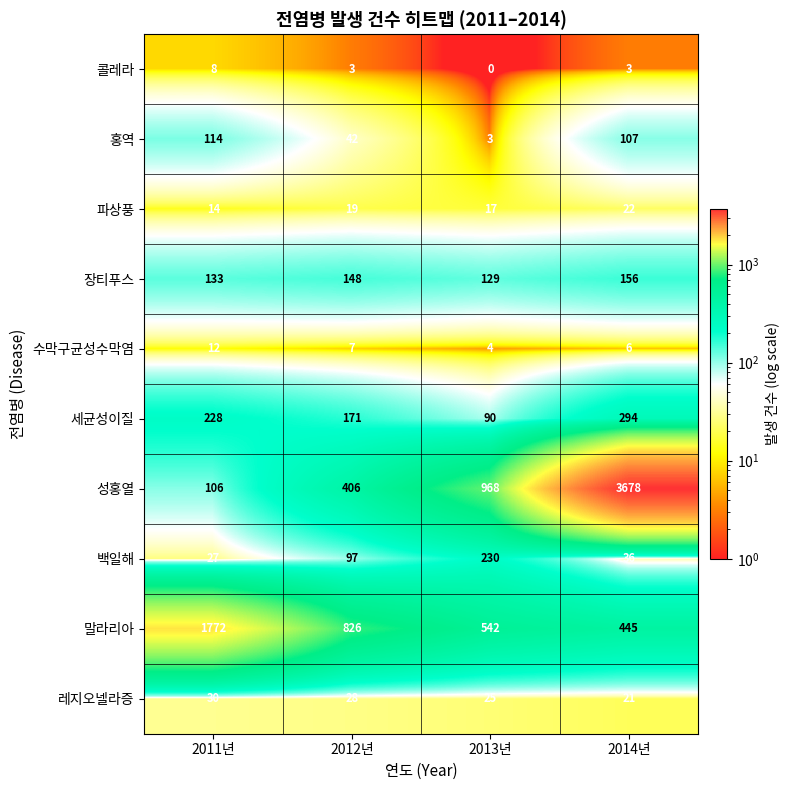

At which category is the sum across all series the highest?

2014년